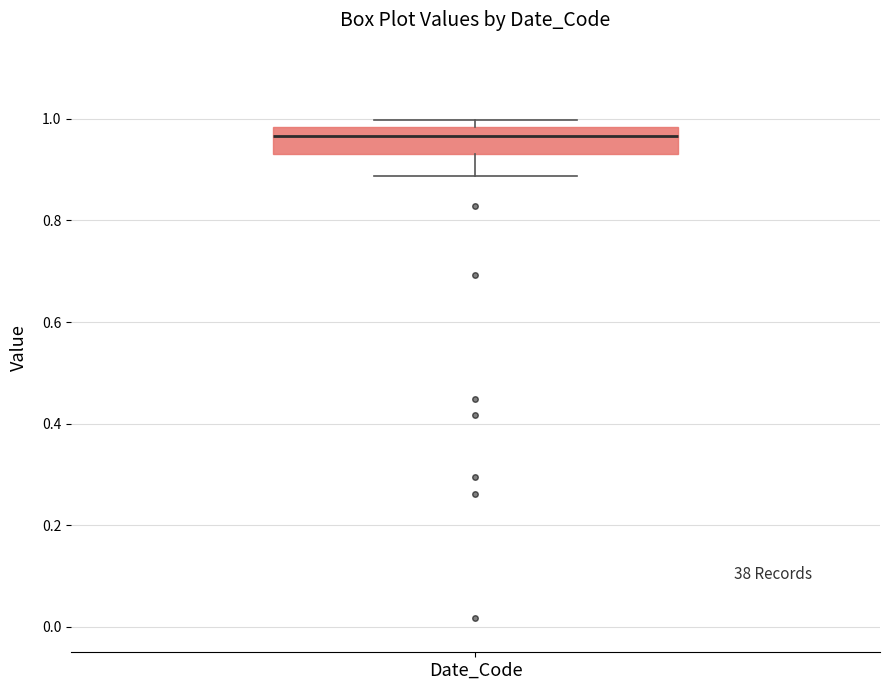

Where is the upper edge of the box for Date_Code on the y-axis? The values are not printed on the chart, so give them approximately, as read against the axis.

0.98